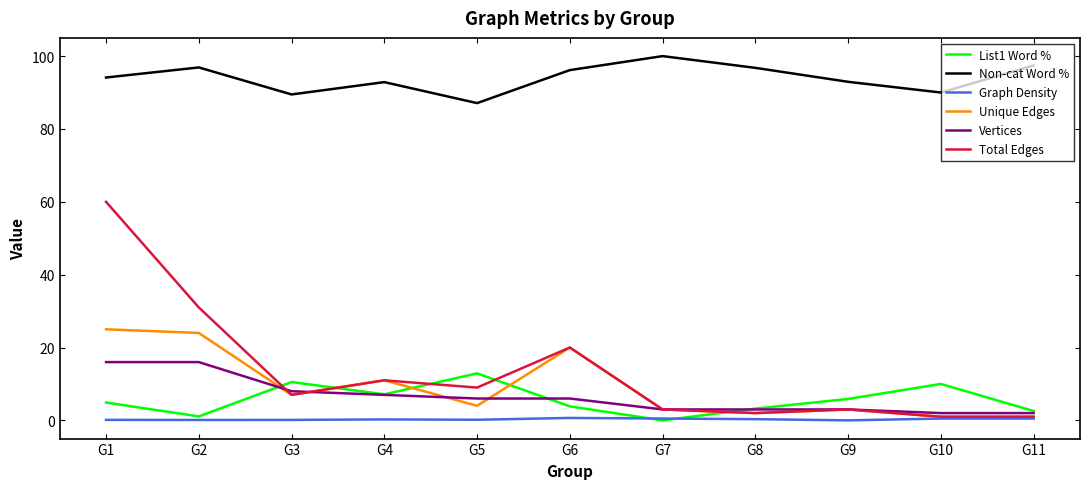

After their last crossing, which series has the higher values: Graph Density or List1 Word %?

List1 Word %